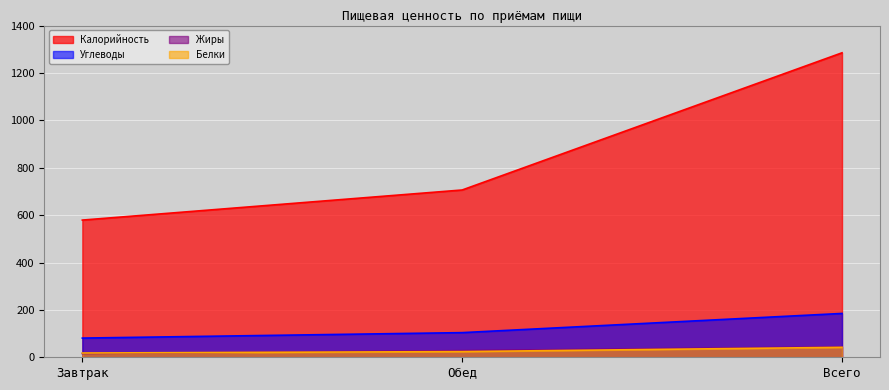

Which series changed the most between Завтрак and Обед?

Калорийность